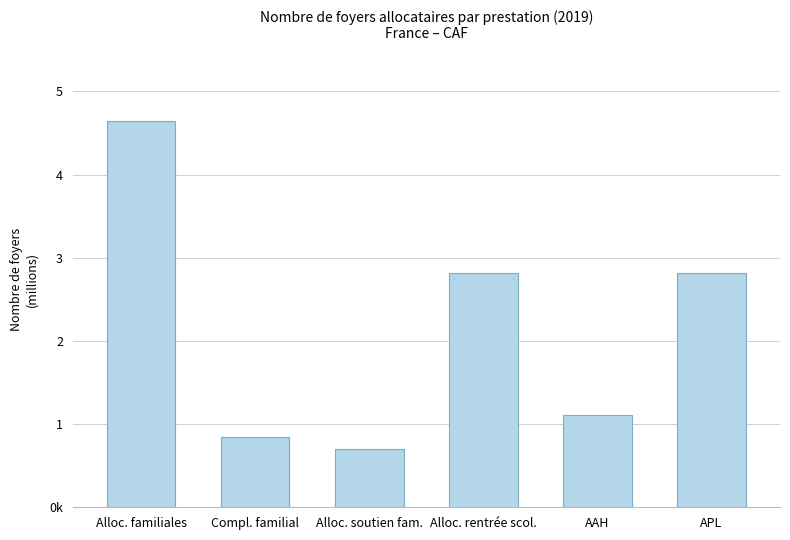

What is the label of the 6th bar from the right?

Alloc. familiales